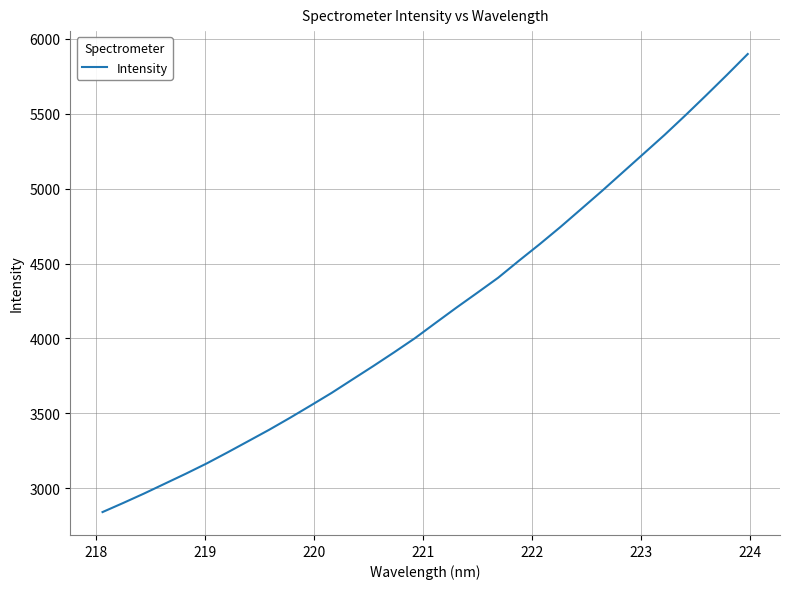

Reading left to right, transcribe all the data shown in this chart.

2840.6	2901.8	2964.9	3030.9	3096.8	3165.4	3239.0	3314.5	3390.3	3470.1	3552.7	3636.6	3726.4	3815.7	3907.4	4001.7	4104.6	4206.4	4305.4	4405.6	4519.3	4630.2	4745.4	4865.6	4986.3	5110.6	5234.9	5359.3	5489.8	5623.7	5760.0	5899.4